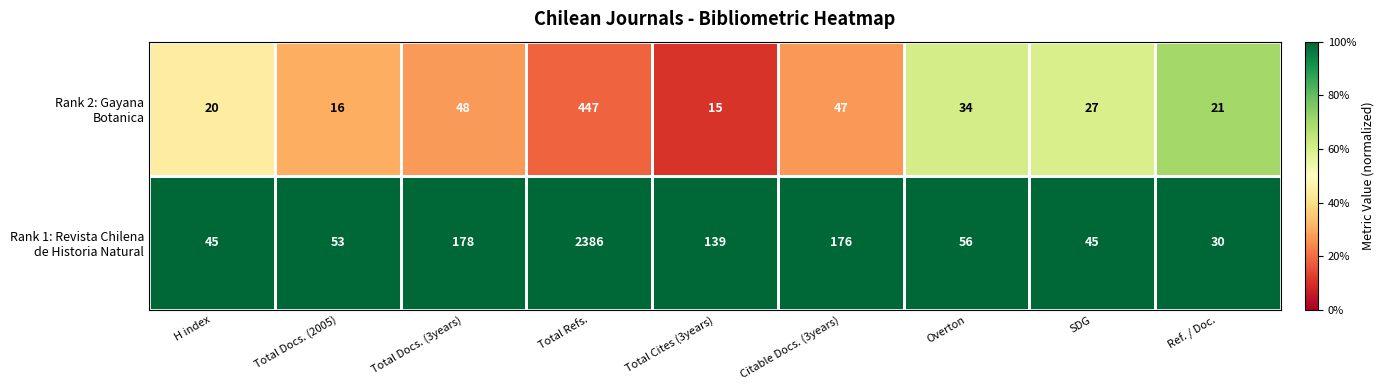

At which category is the sum across all series the highest?

Total Refs.